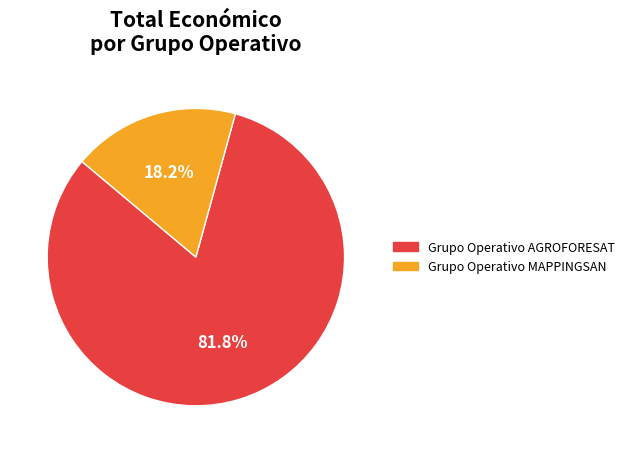

To the nearest percent, what percentage of the pie is Grupo Operativo MAPPINGSAN?

18%